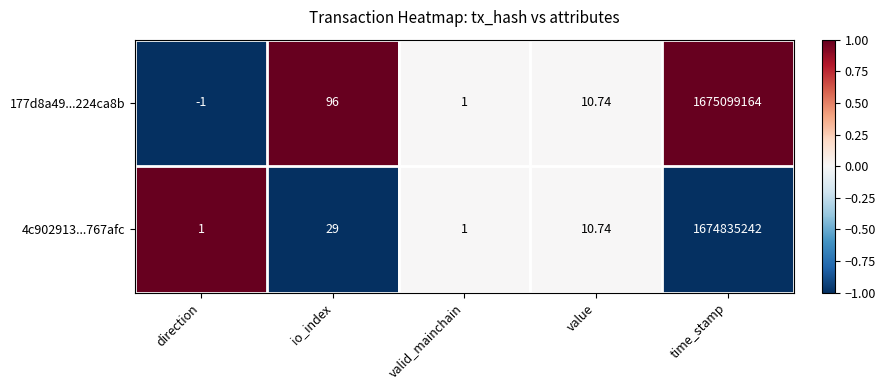

Where is 177d8a49...224ca8b nearest to the value 837549581?

io_index